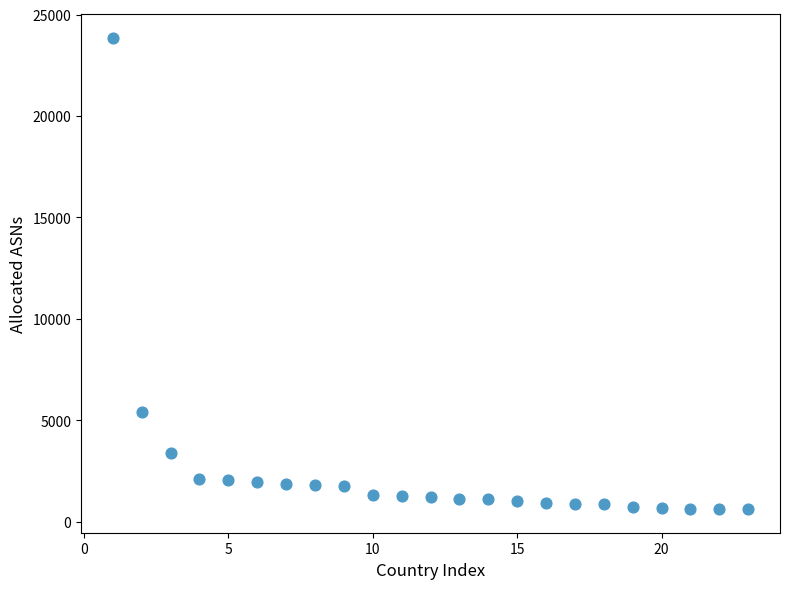

What Y value in the scatter plot is closest to 12234?

5392